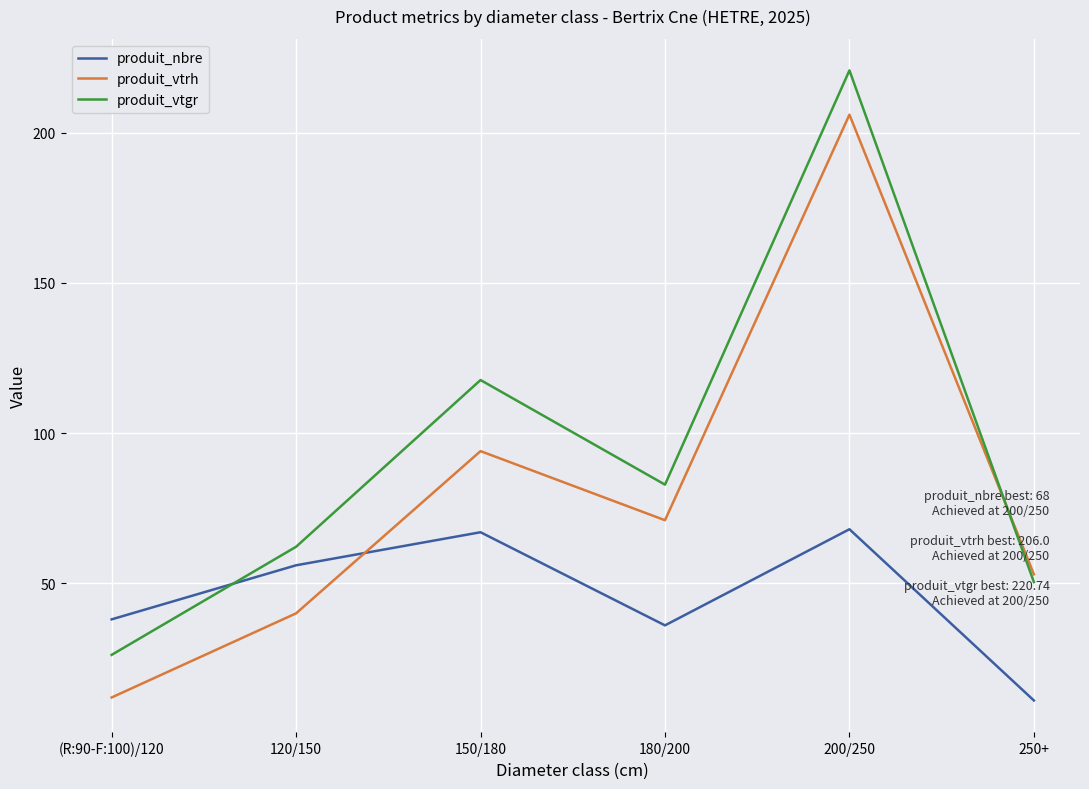

The value of produit_nbre at 180/200 is 53.8. True or false?

False